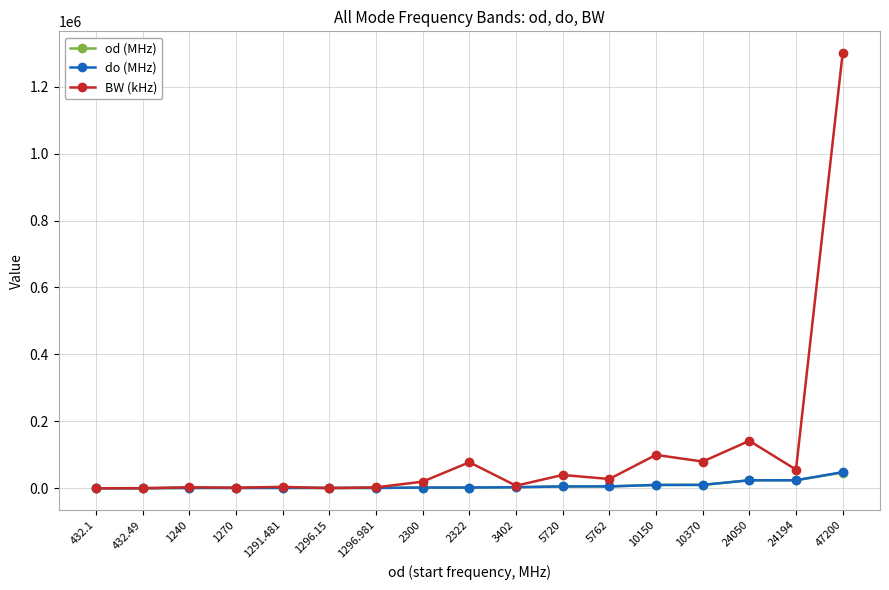

What is the difference between the BW (kHz) values at 1296.15 and 2322?

77350.0